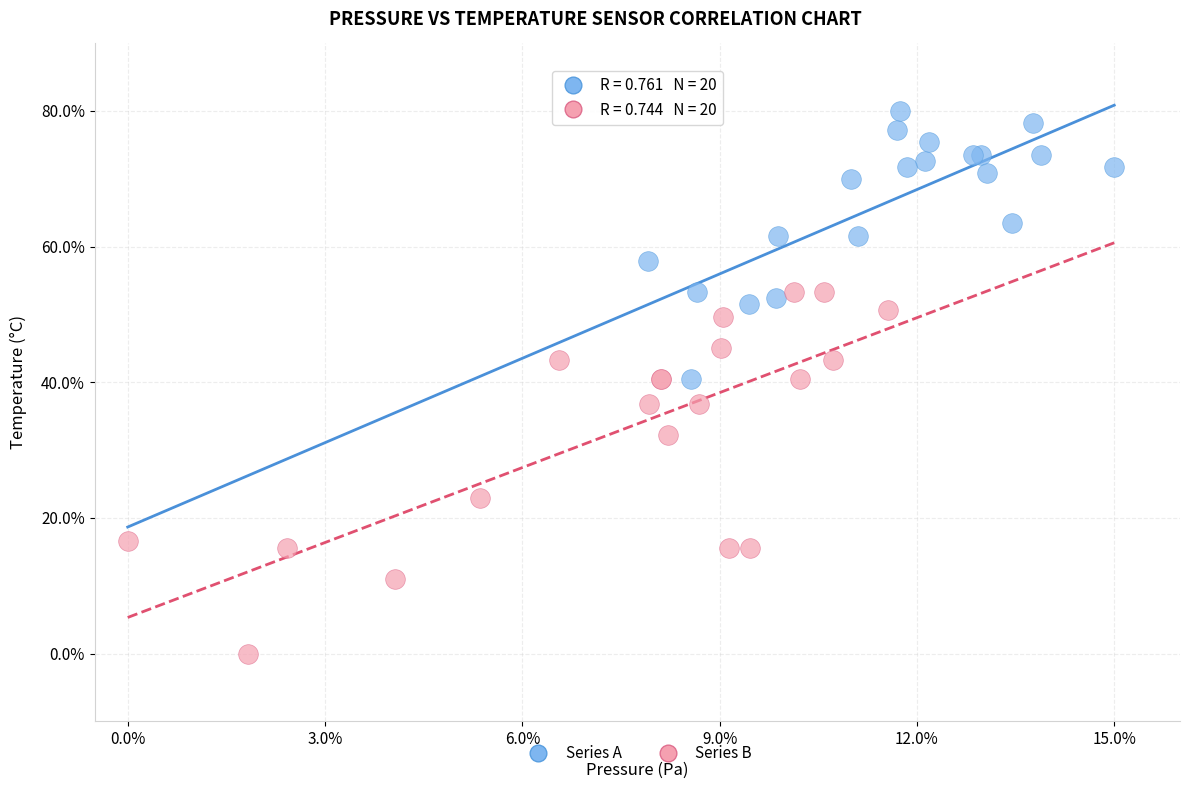

Which series reaches the maximum Y coordinate?

Series A